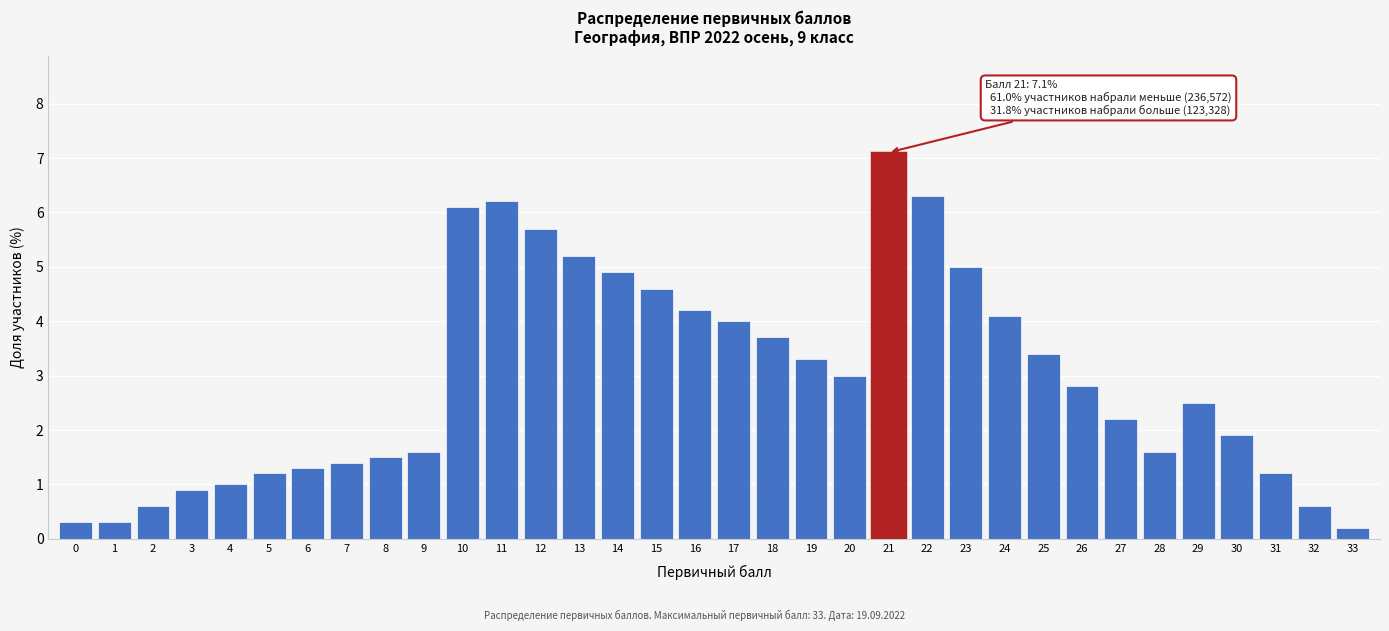

What is the average value?

2.9